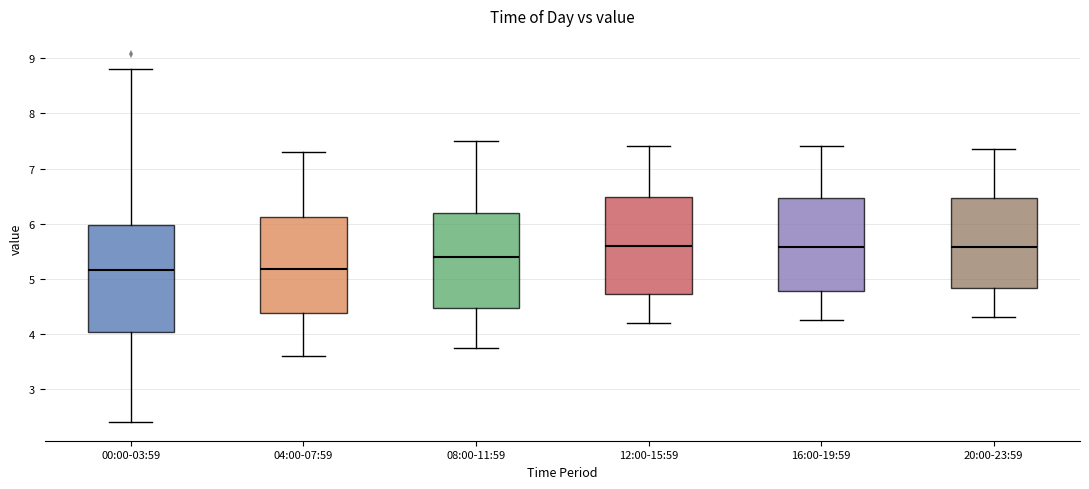

Which box is the tallest, from its lower edge to its upper edge?

00:00-03:59